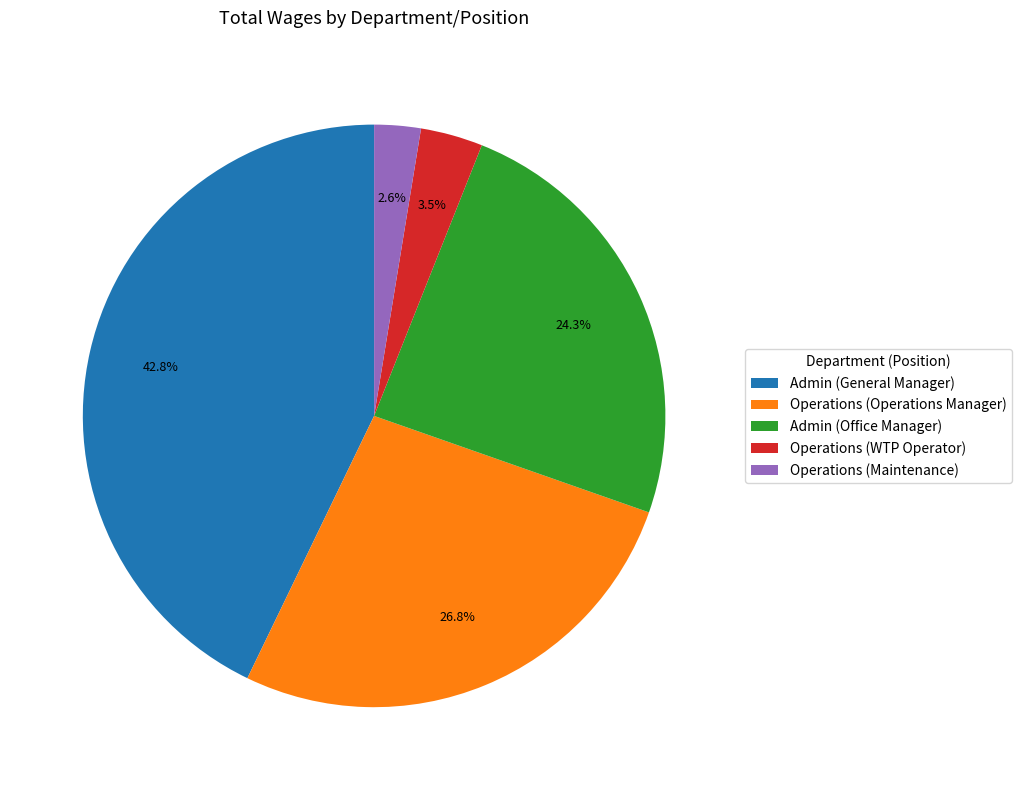

To the nearest percent, what is the difference between the largest and smallest slice percentages?

40%